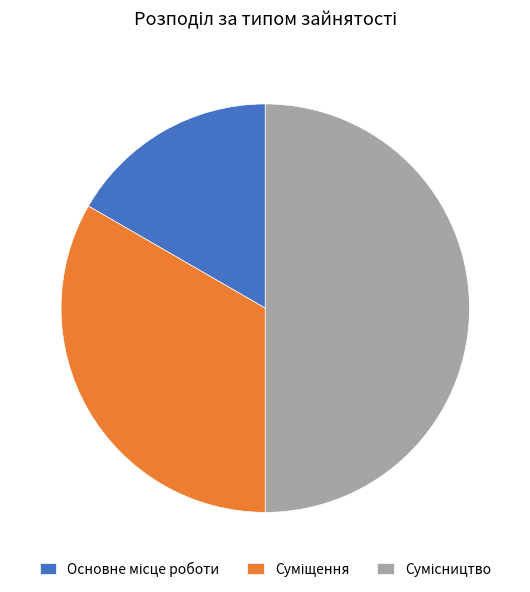

Is there a majority slice in this chart?

No